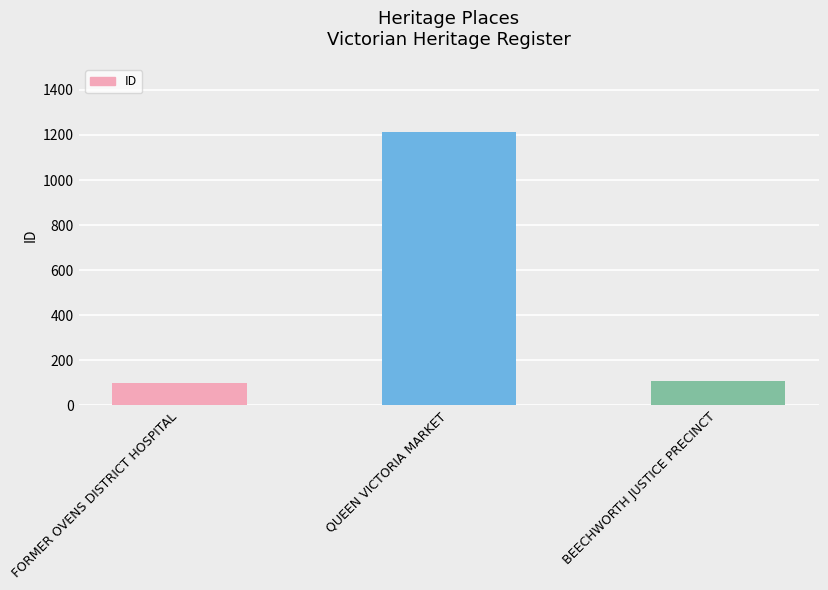

What position from the left is QUEEN VICTORIA MARKET?

2